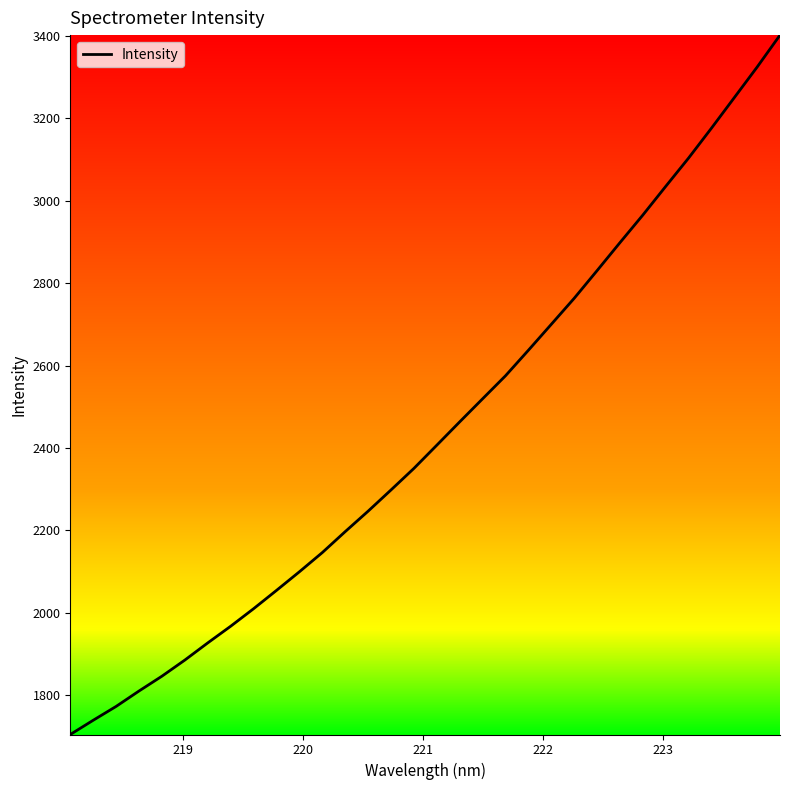

What is the difference between the maximum and minimum values?

1696.5